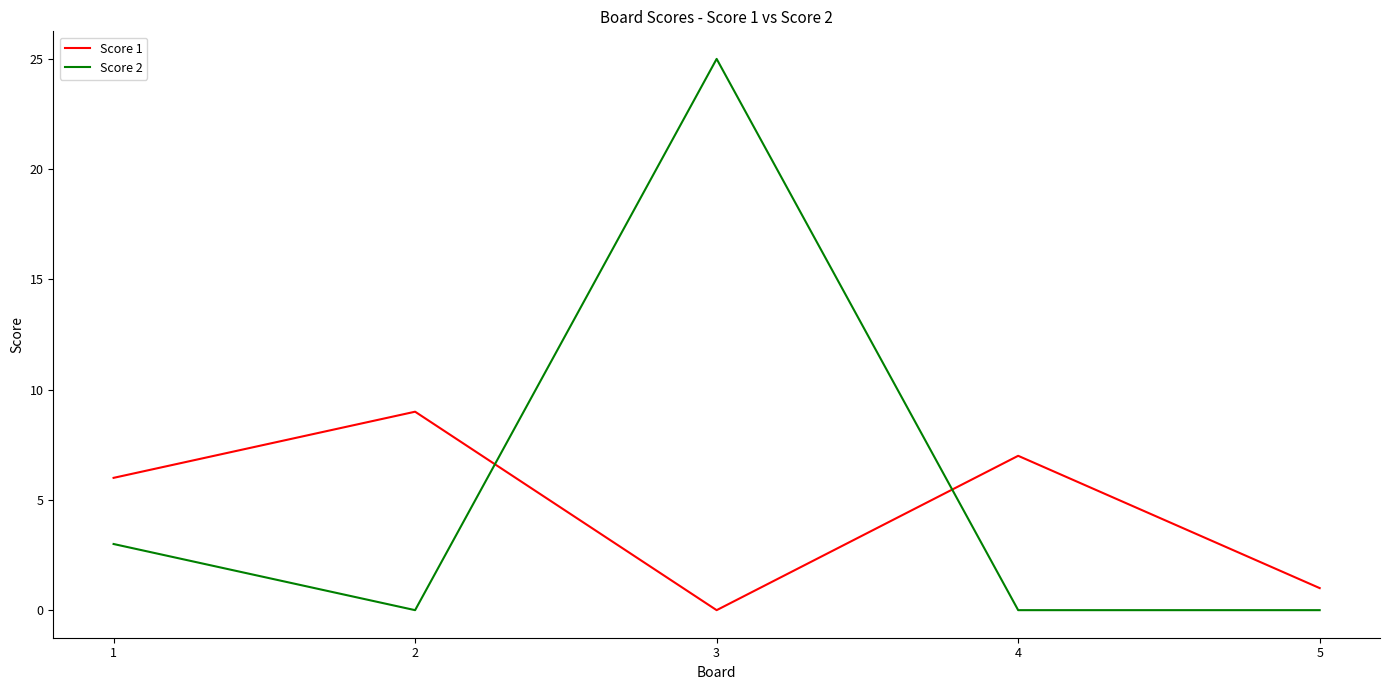

How many Score 2 values are between 0 and 3?

4